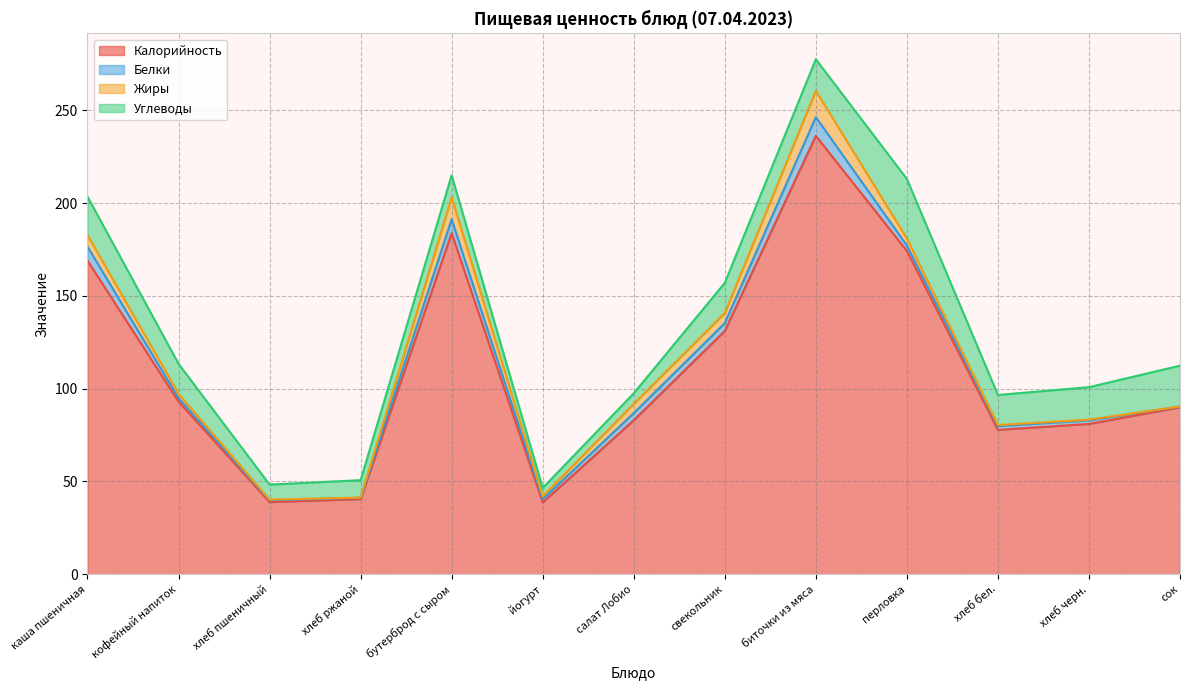

Rank the categories by Калорийность value from highest to lowest.

биточки из мяса, бутерброд с сыром, перловка, каша пшеничная, свекольник, кофейный напиток, сок, салат Лобио, хлеб черн., хлеб бел., хлеб ржаной, хлеб пшеничный, йогурт